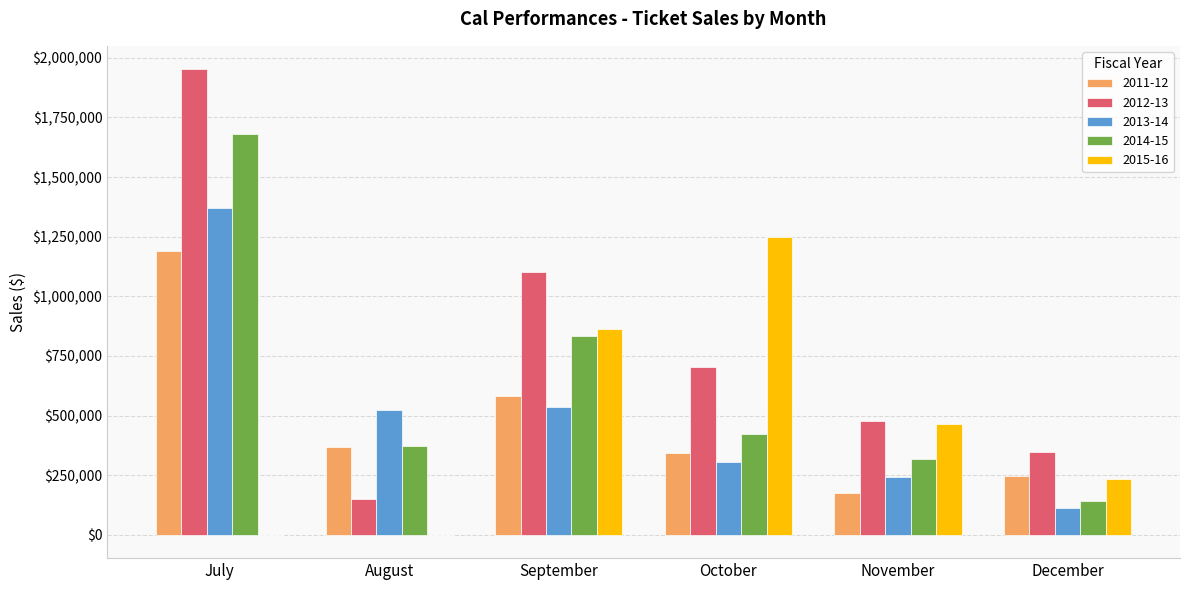

Is the value of 2012-13 at November greater than the value of 2011-12 at September?

No